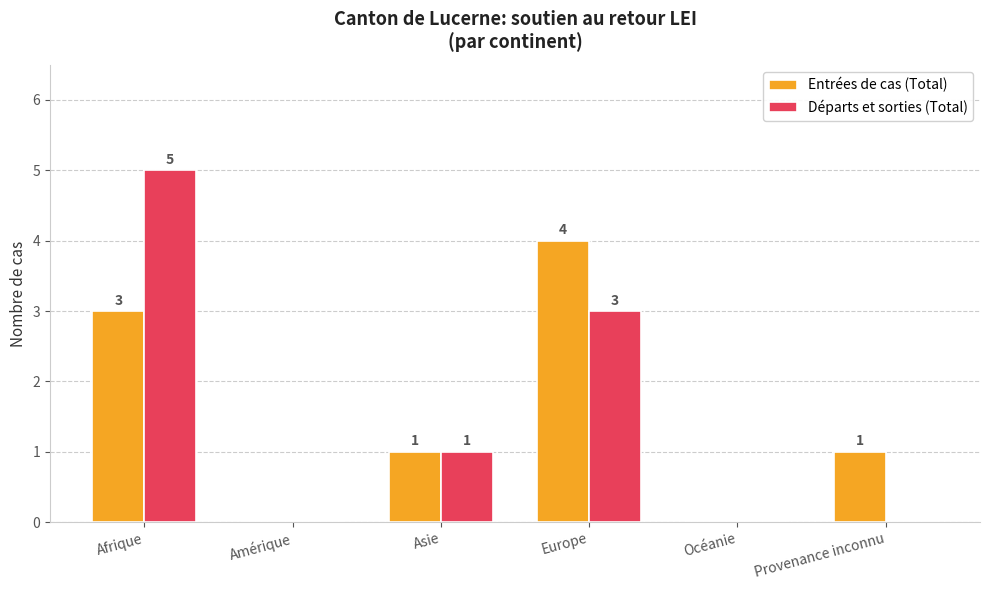

What are all the series names shown in the legend?

Entrées de cas (Total), Départs et sorties (Total)